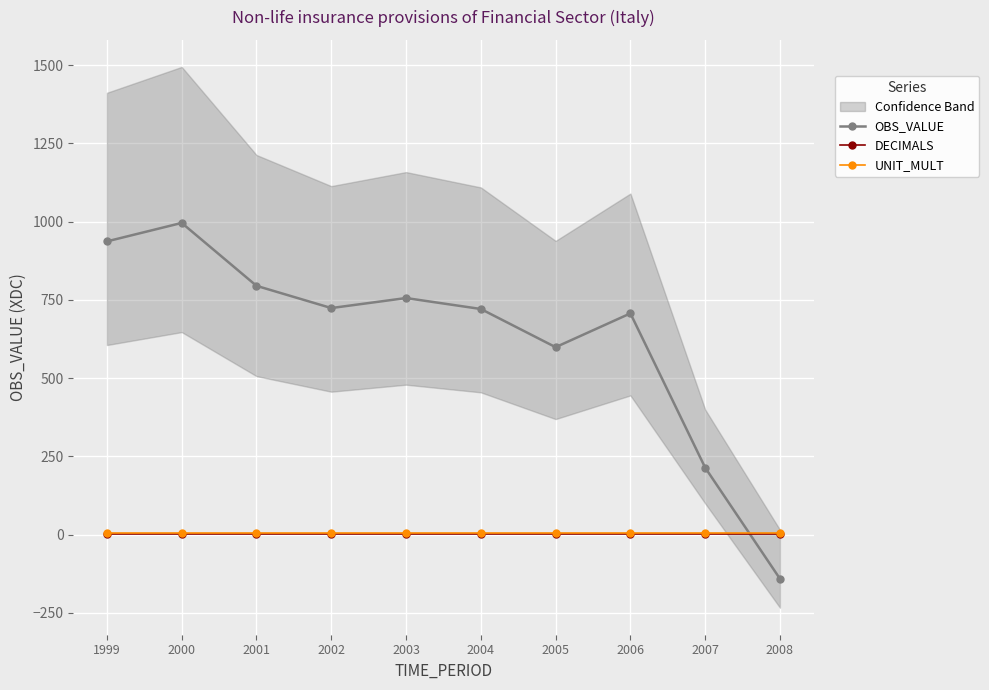

What is the value of the DECIMALS point at the 7th from the left?

2